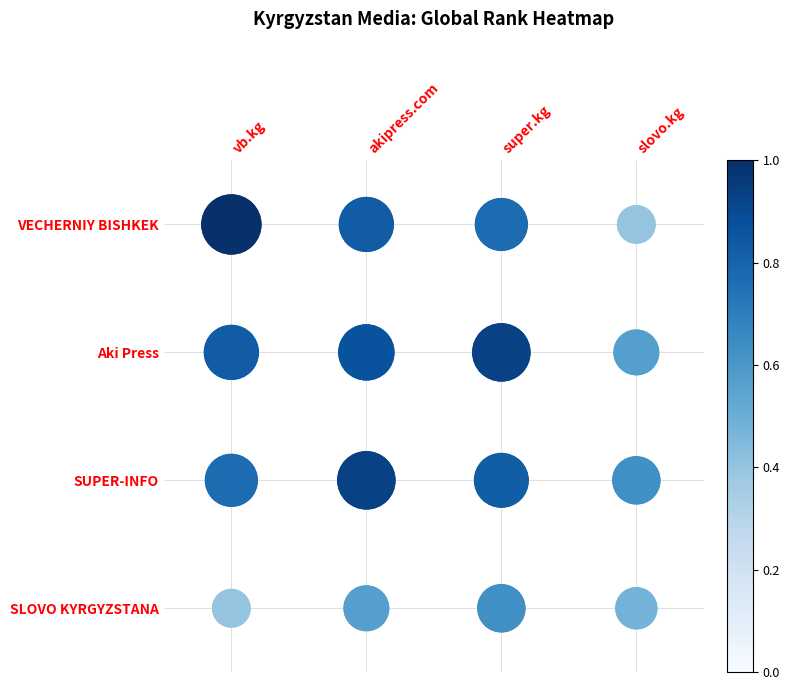

Is the value of SUPER-INFO at super.kg greater than the value of Aki Press at akipress.com?

No